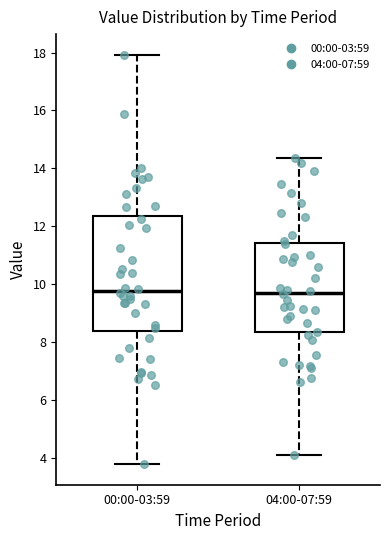

Which box is the tallest, from its lower edge to its upper edge?

00:00-03:59